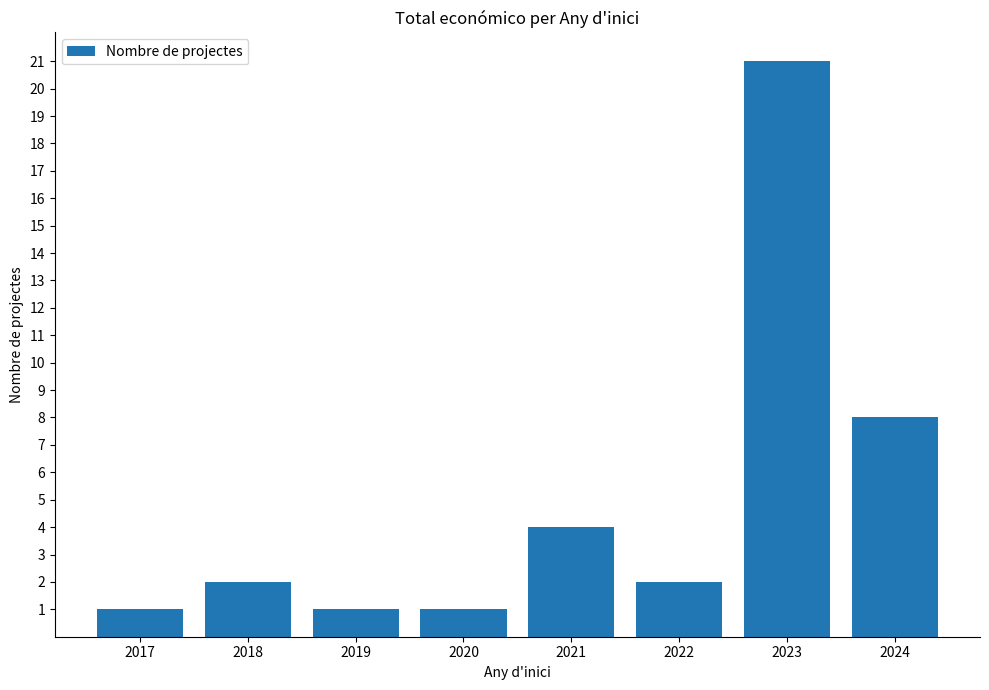

What is the maximum value shown in the chart?

21